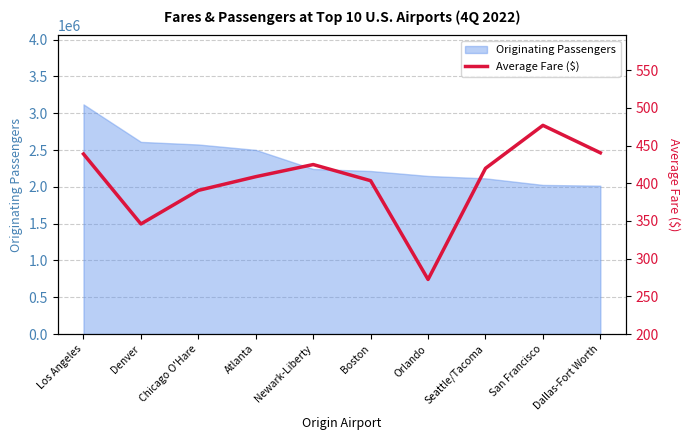

The value of Originating Passengers at Newark-Liberty is 3018385. True or false?

False